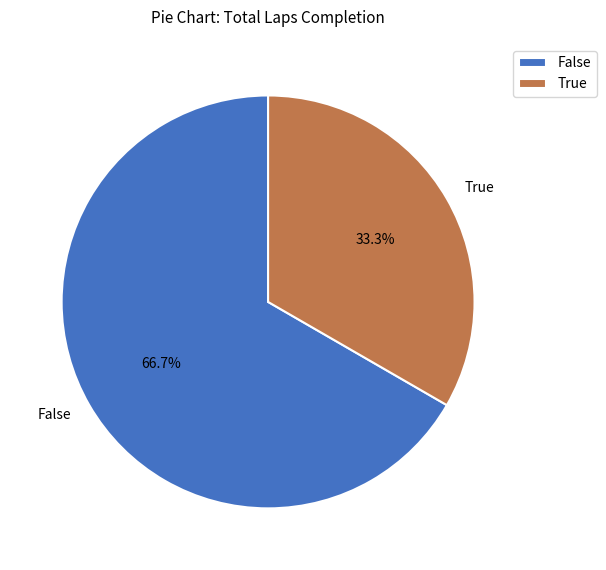

Is there any slice that represents more than half of the pie?

Yes